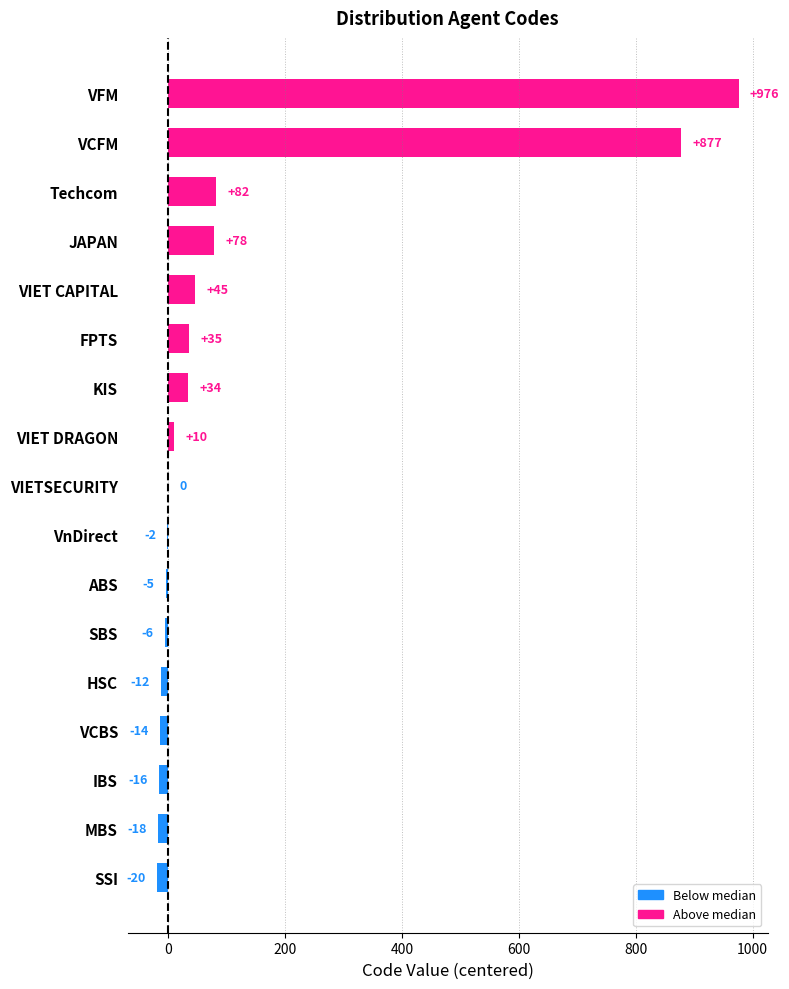

What is the sum of the values at SBS and KIS?

28